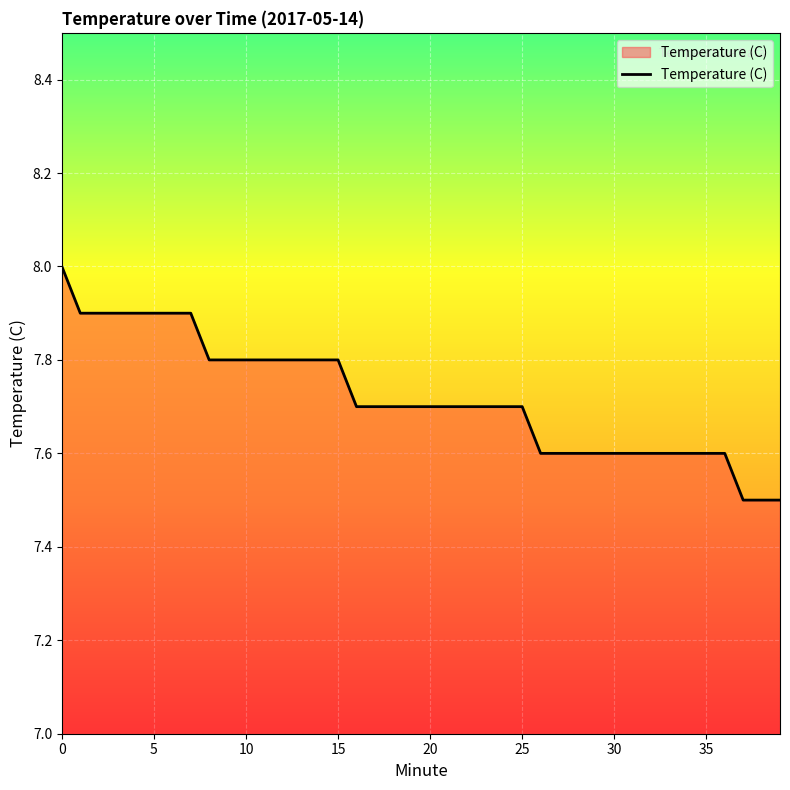

What is the smallest value displayed?

7.5